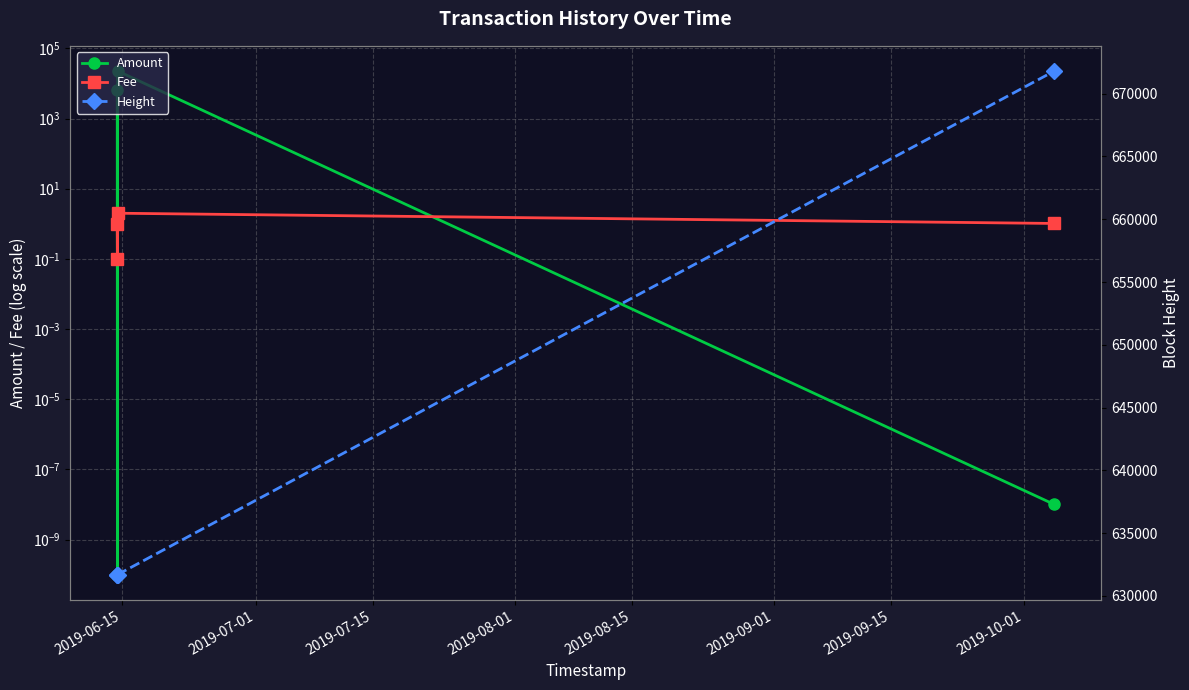

Which series changed the most between 2019-07-15 and 2019-08-01?

Height